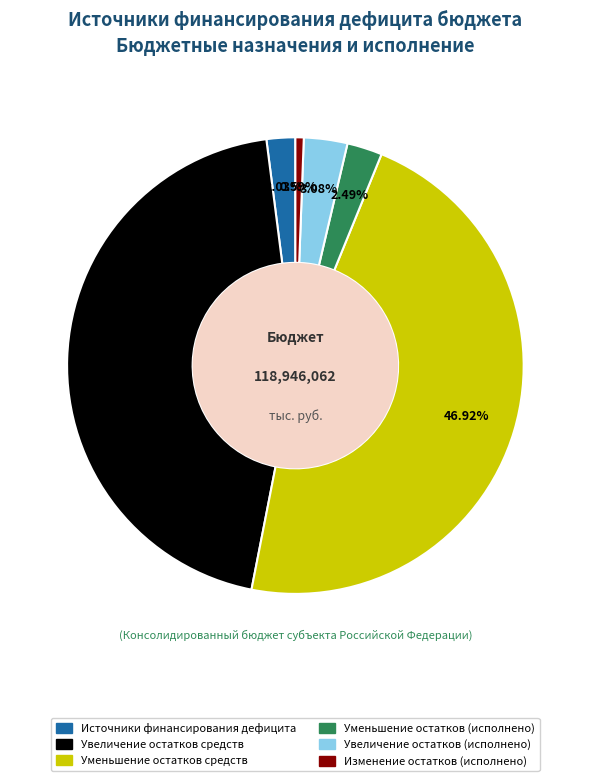

What percentage is NOT represented by Источники финансирования дефицита?

98.0%